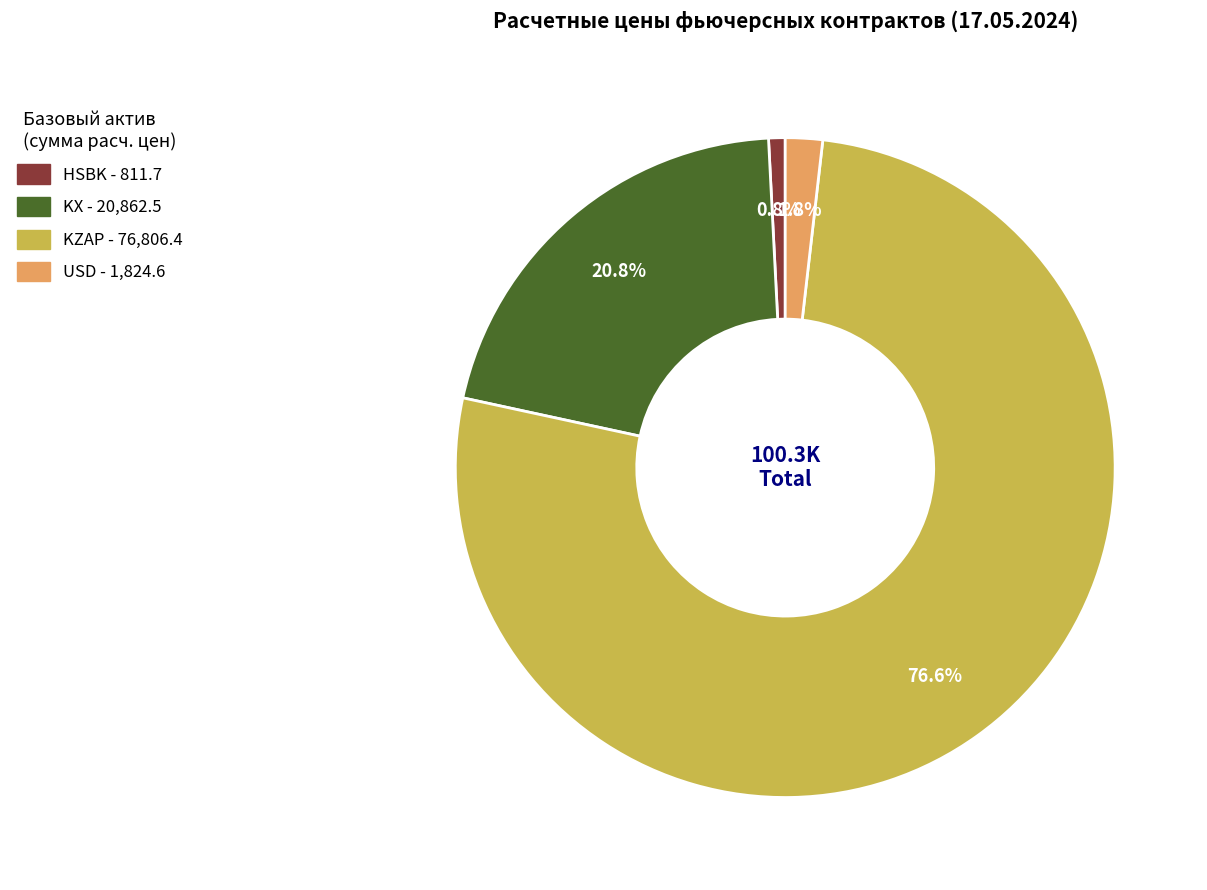

Is there any slice that represents more than half of the pie?

Yes